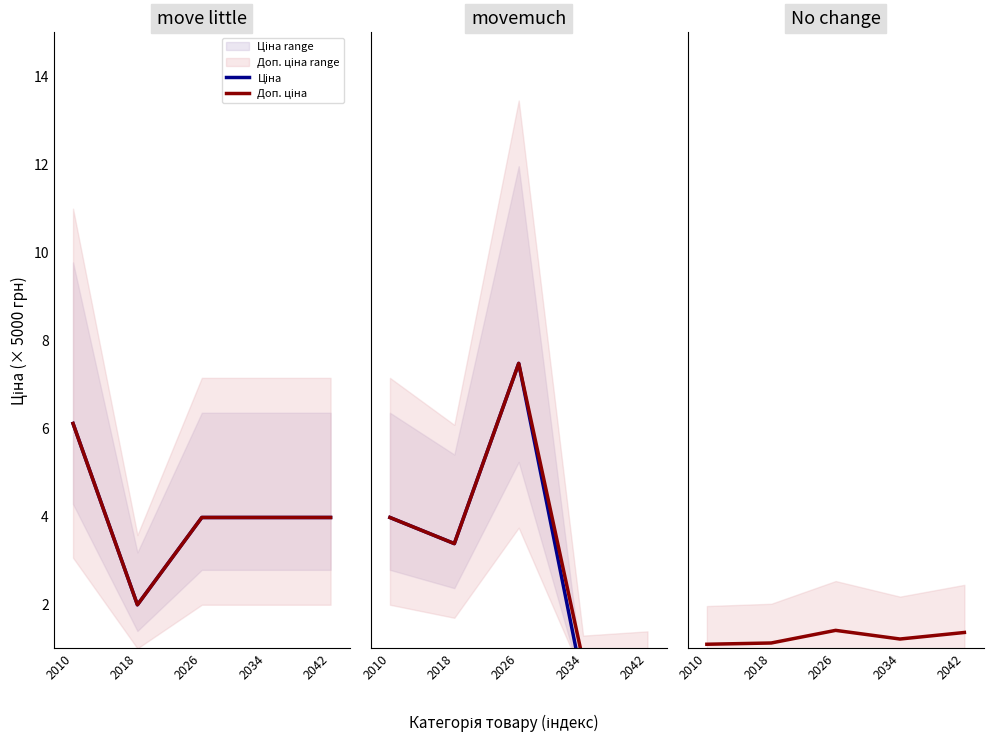

What is the spread (max minus min) of values at 2034?

1.1